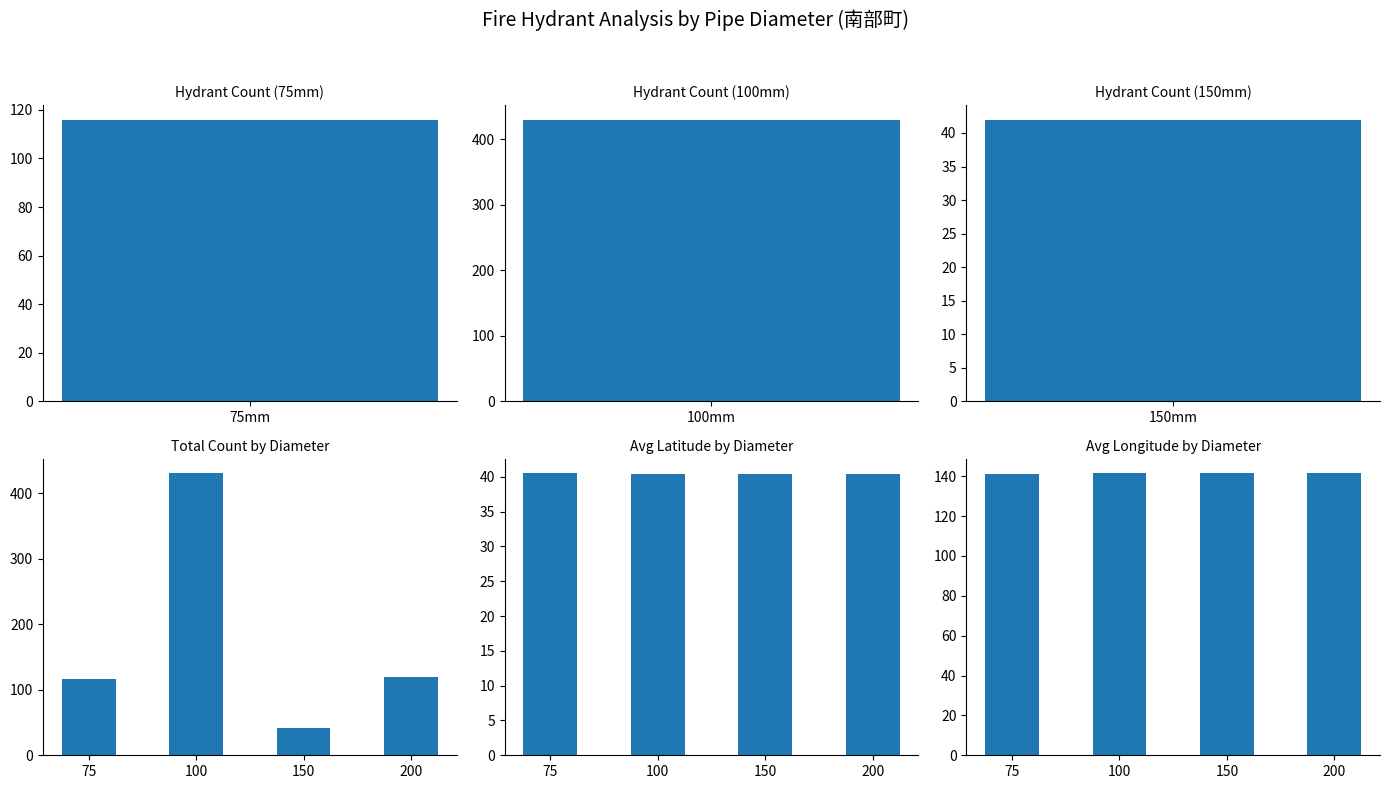

Reading left to right, what are all the values shown in this chart?

Total Count by Diameter: 116.0	430.0	42.0	120.0
Avg Latitude by Diameter: 40.5	40.5	40.5	40.5
Avg Longitude by Diameter: 141.4	141.4	141.4	141.4